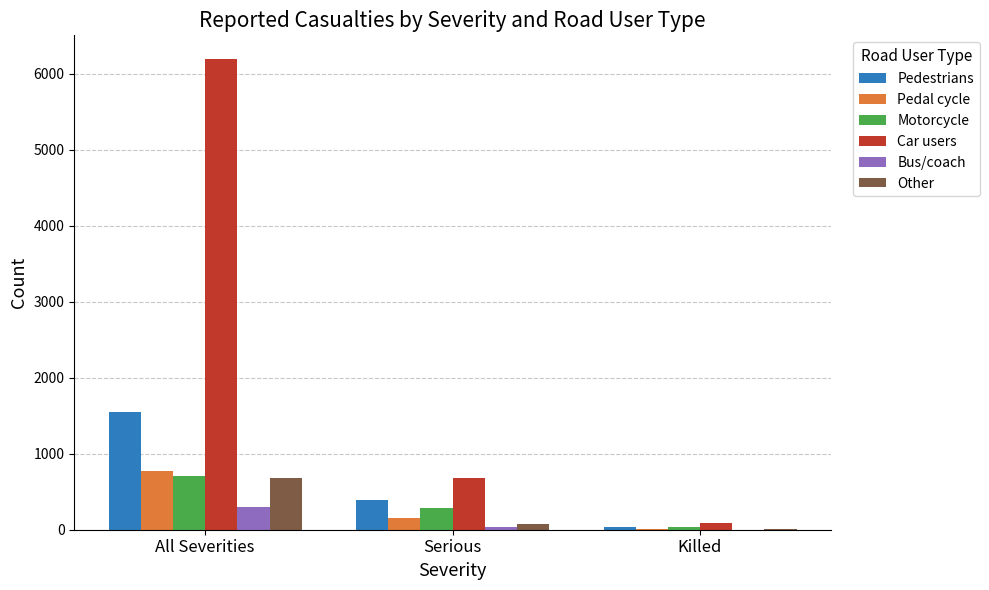

What is the greatest value displayed?

6196